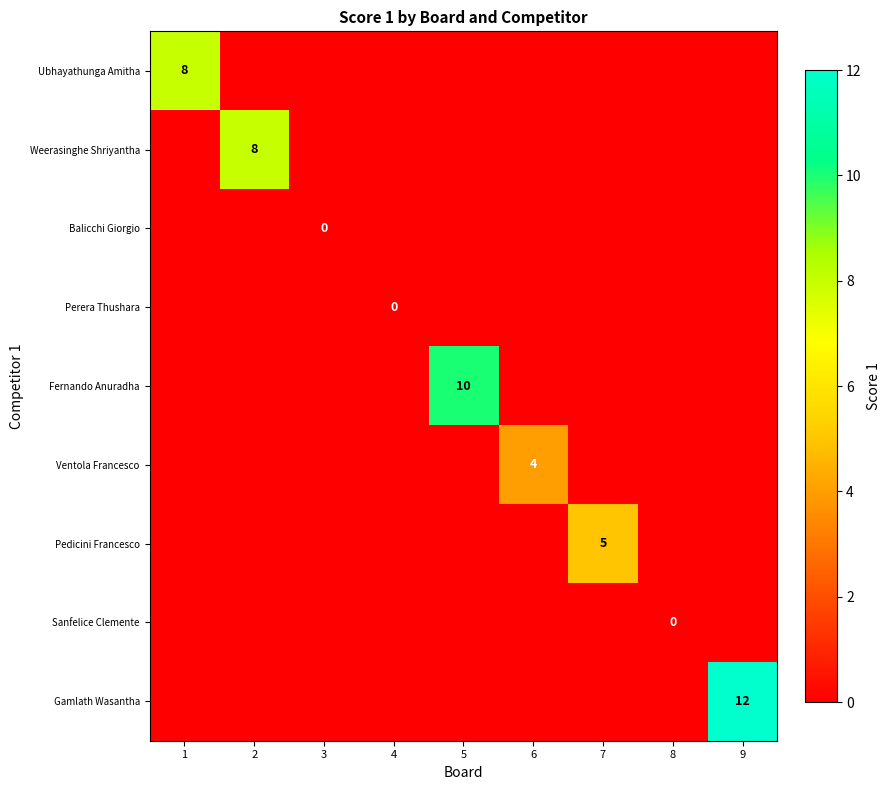

How many values in Weerasinghe Shriyantha are above zero?

1